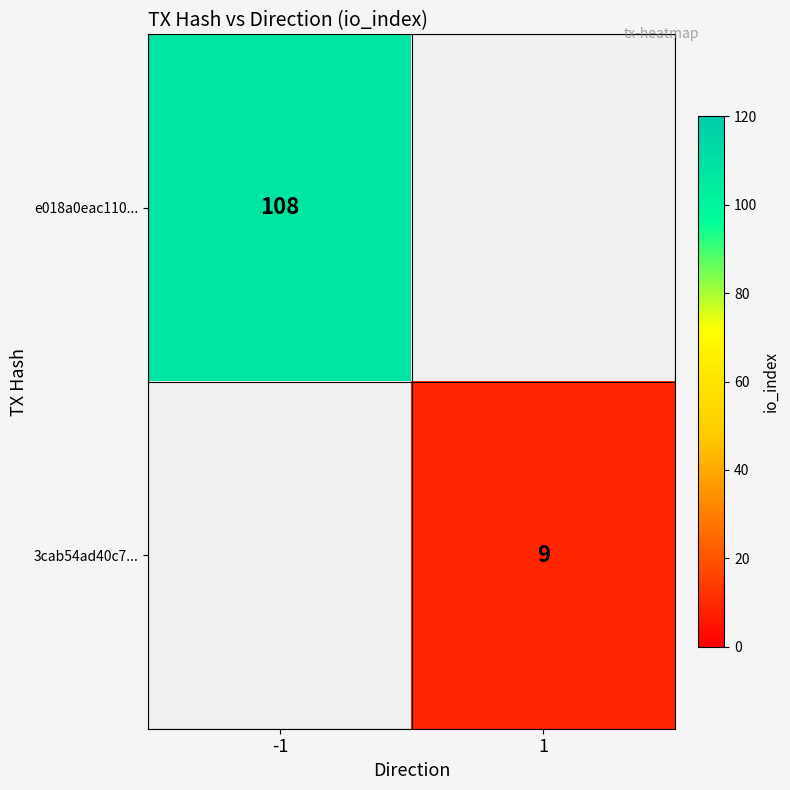

True or false: e018a0eac110... has a value of 108 at -1.

True